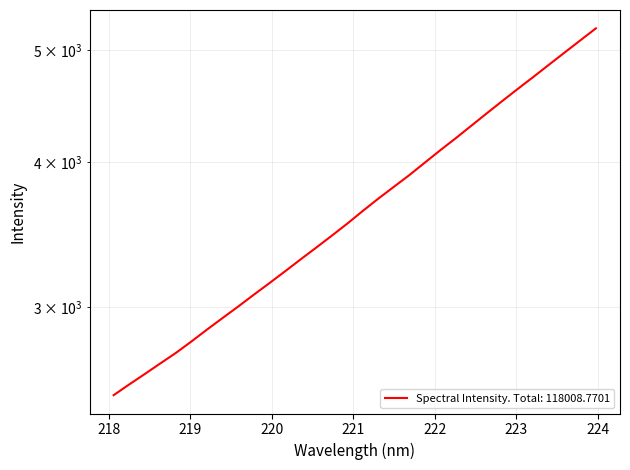

What is the greatest value displayed?

5223.9